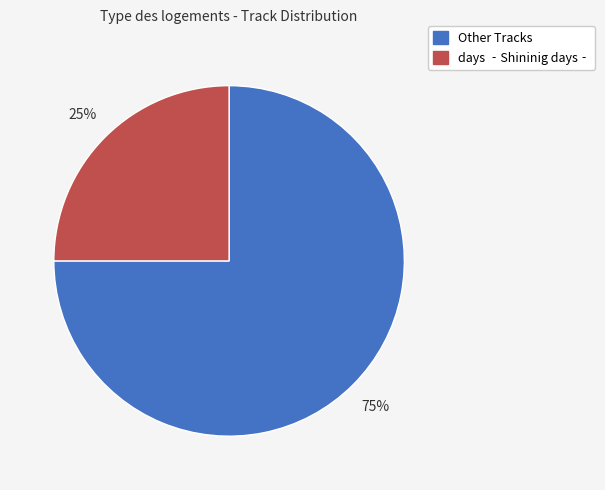

To the nearest percent, what is the average slice percentage?

50%